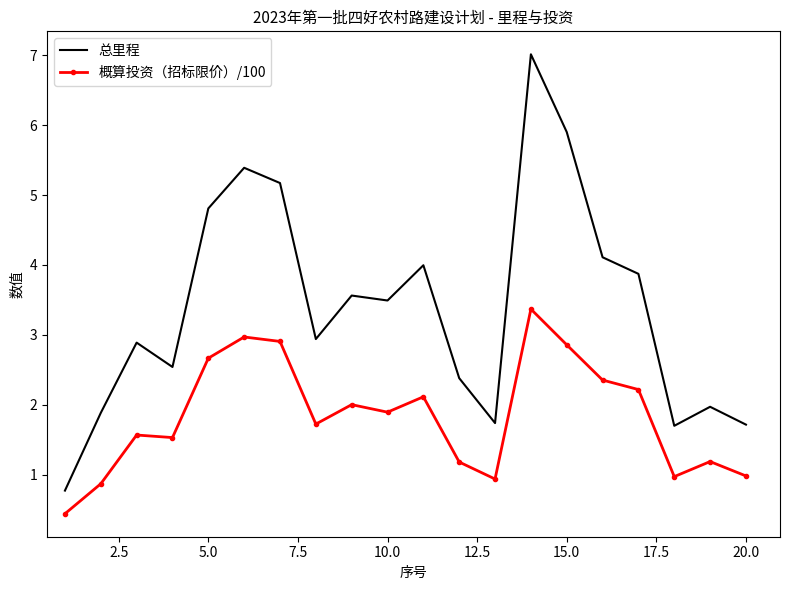

What is the minimum value shown in the chart?

0.4